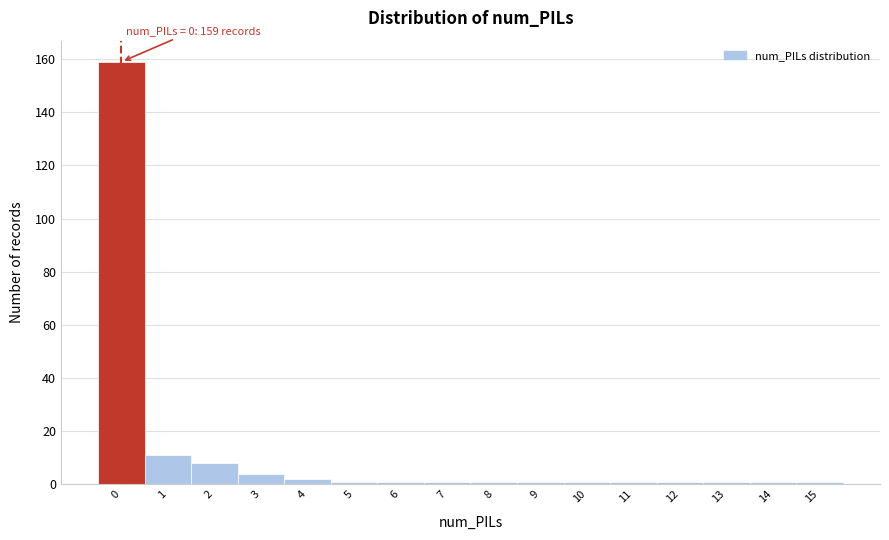

Reading left to right, what are all the values shown in this chart?

0=159	1=11	2=8	3=4	4=2	5=1	6=1	7=1	8=1	9=1	10=1	11=1	12=1	13=1	14=1	15=1